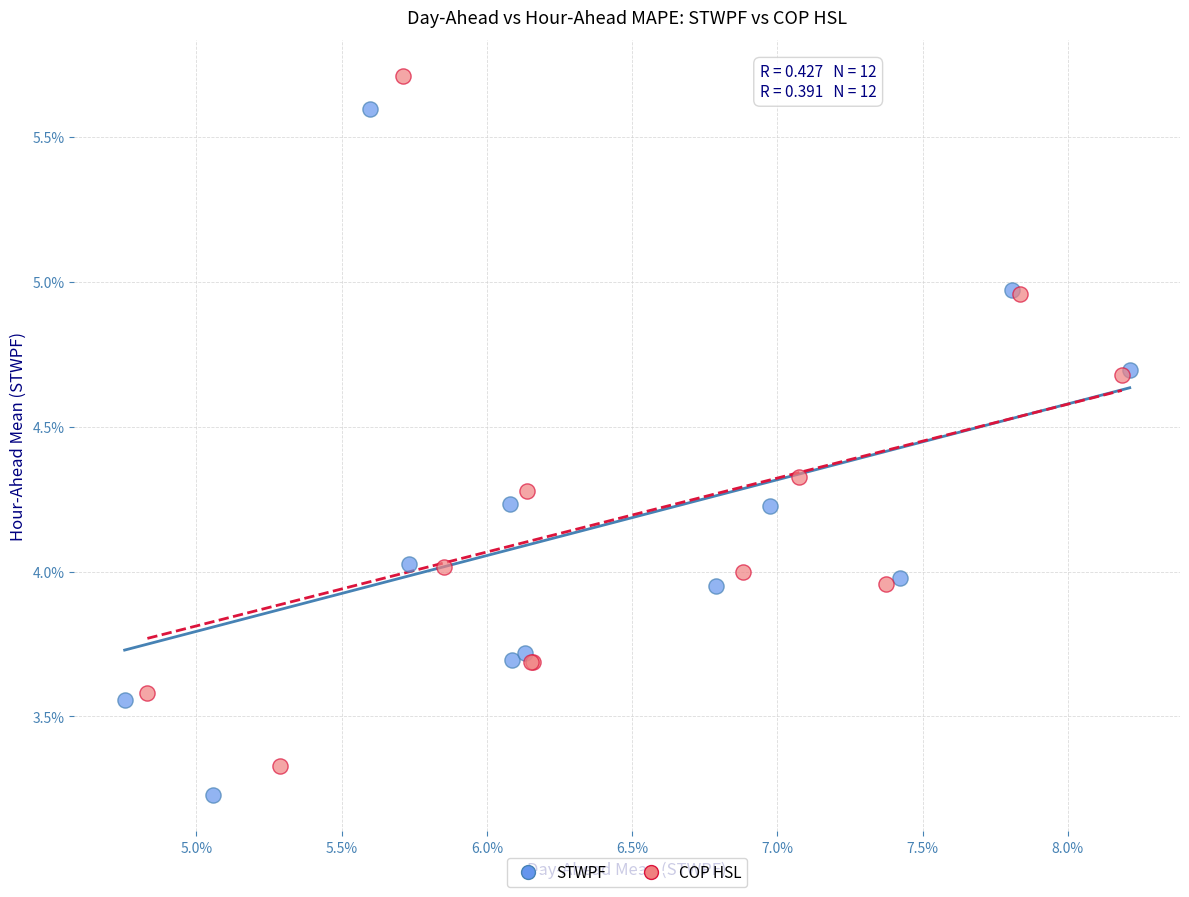

What are all the series names shown in the legend?

STWPF, COP HSL